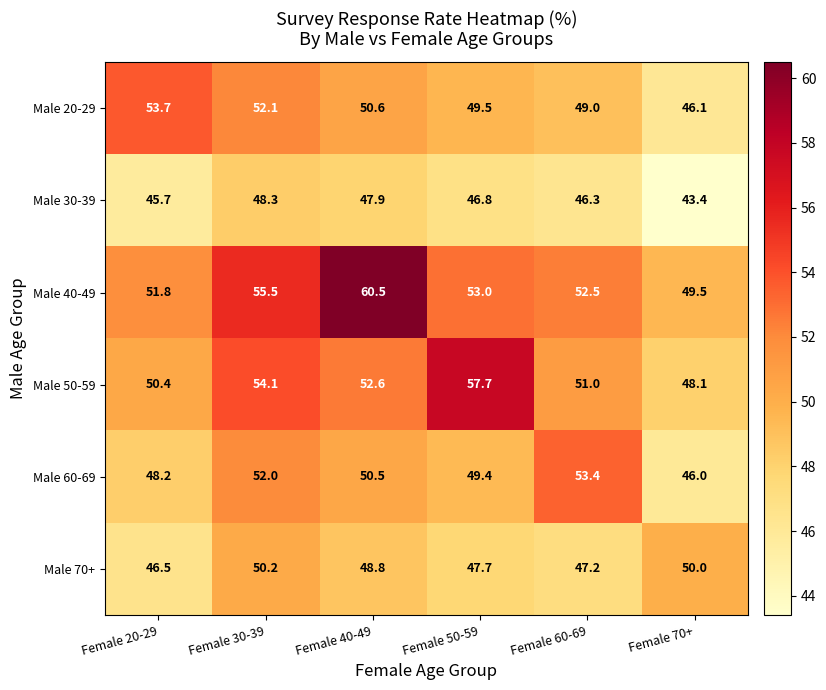

Which series has the largest range (max minus min)?

Male 40-49